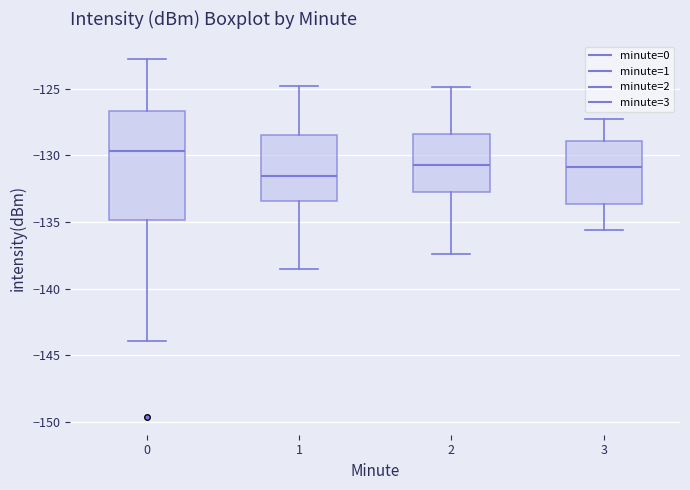

Comparing the boxes themselves (not the whiskers), which one is the tallest?

0